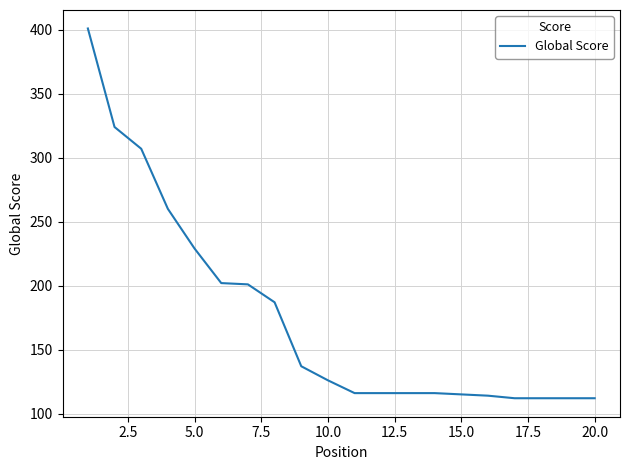

What is the maximum value shown in the chart?

401